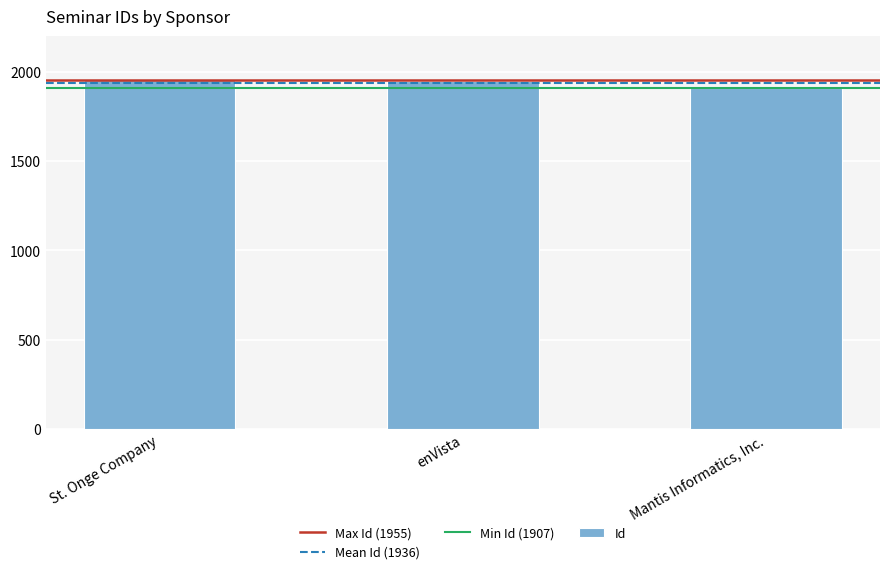

What is the label of the 2nd bar from the right?

enVista